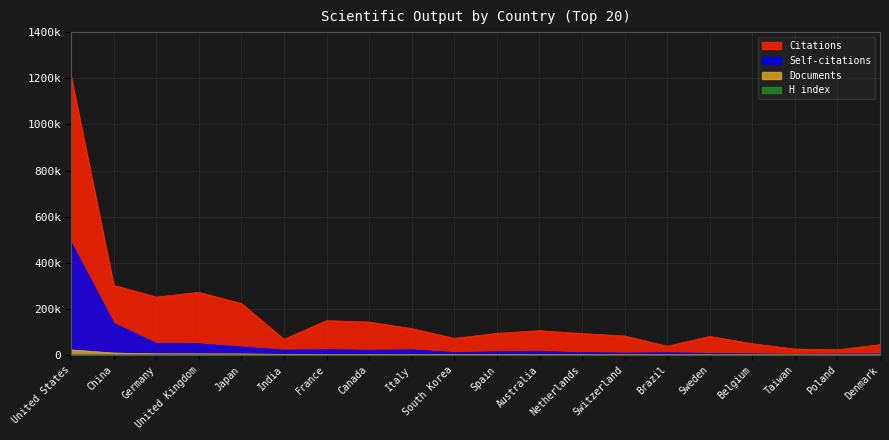

Rank the categories by Self-citations value from lowest to highest.

Taiwan, Poland, Denmark, Belgium, Sweden, Switzerland, Brazil, Netherlands, South Korea, Spain, Australia, Canada, India, Italy, France, Japan, United Kingdom, Germany, China, United States